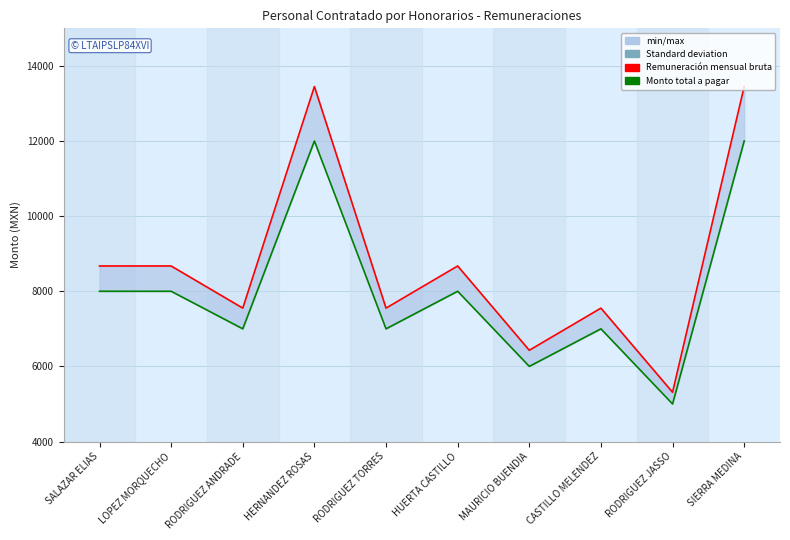

Rank the series by their average value, from lowest to highest.

Monto total a pagar, Remuneración mensual bruta